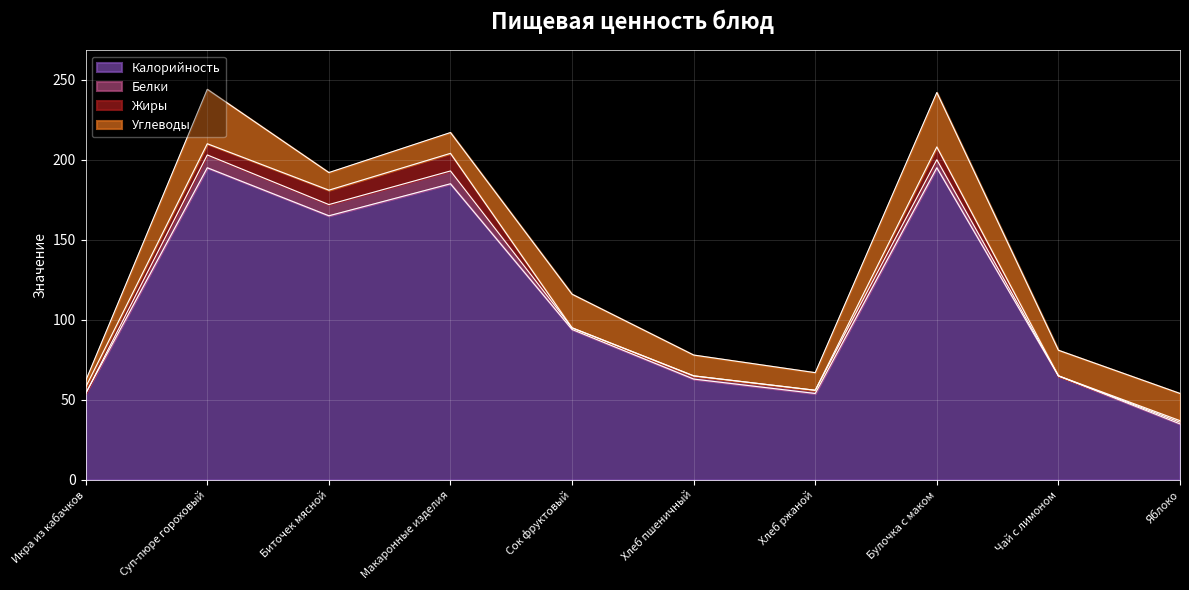

The value of Углеводы at Биточек мясной is 11. True or false?

True